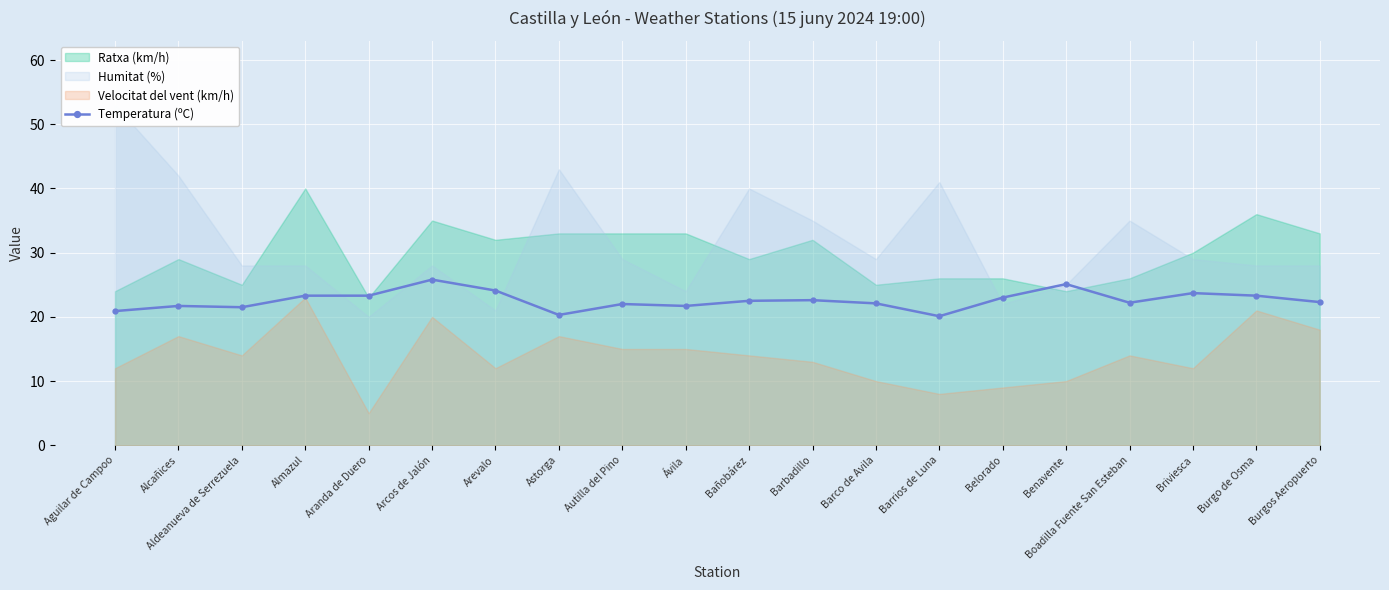

What is the difference between the maximum and second lowest values?

5.5